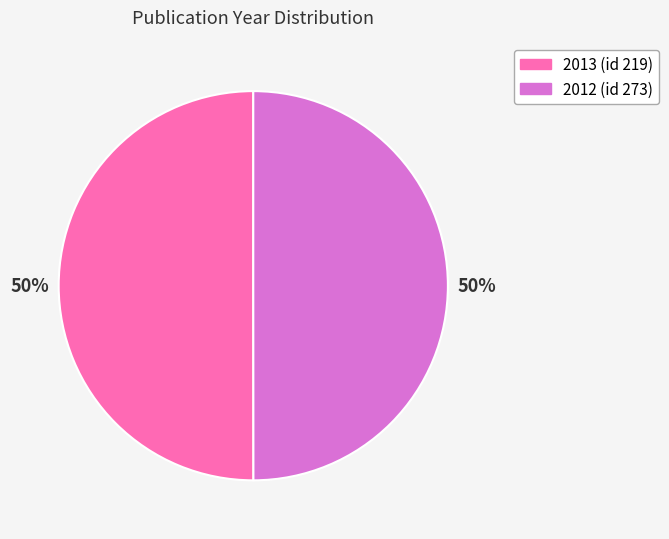

To the nearest percent, what is the average slice percentage?

50%